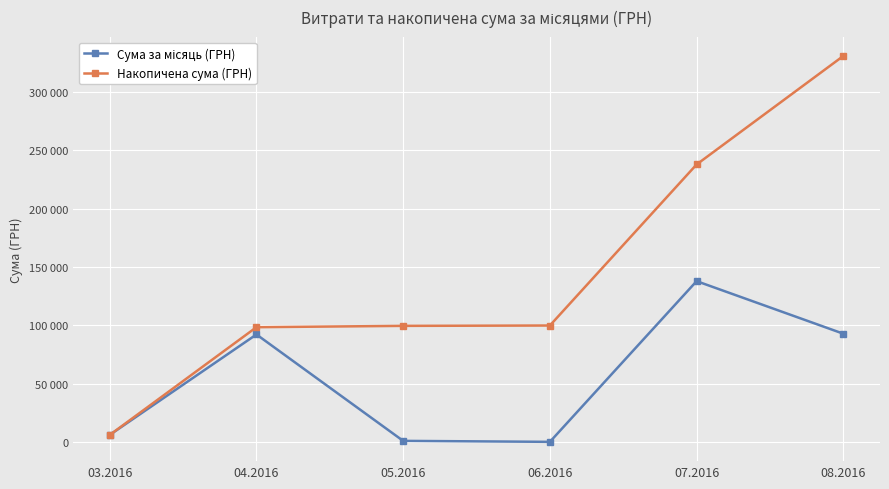

At how many categories does at least one series exceed 57596?

5